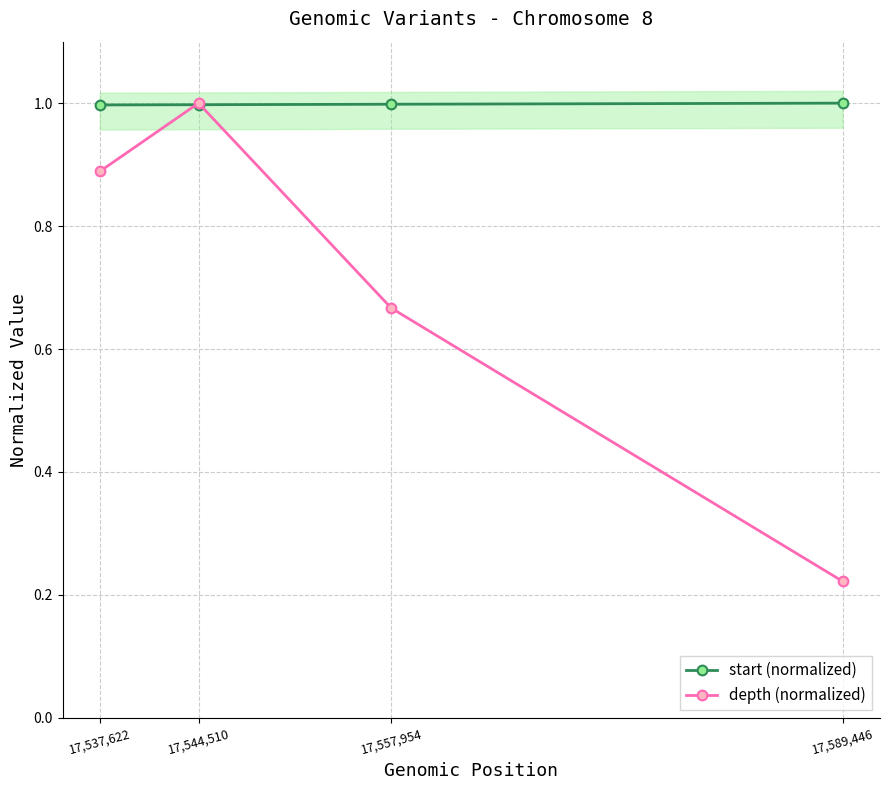

True or false: start (normalized) has more than 0 points higher than both neighbors.

False